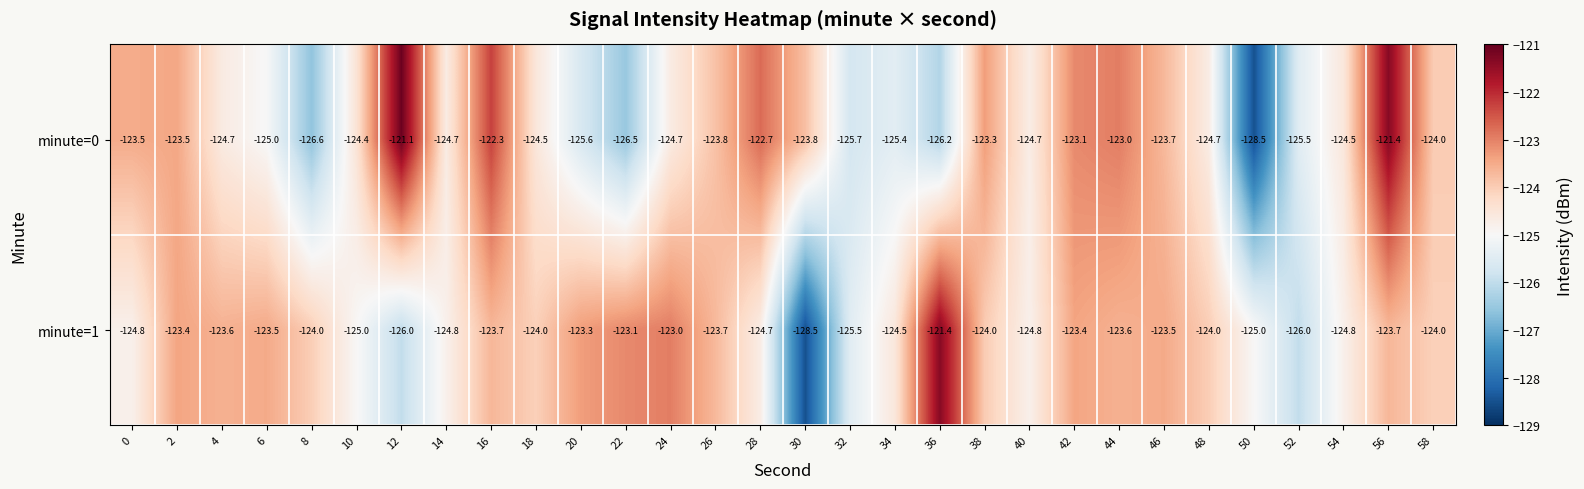

What is the sum of all minute=0 values?

-3731.1